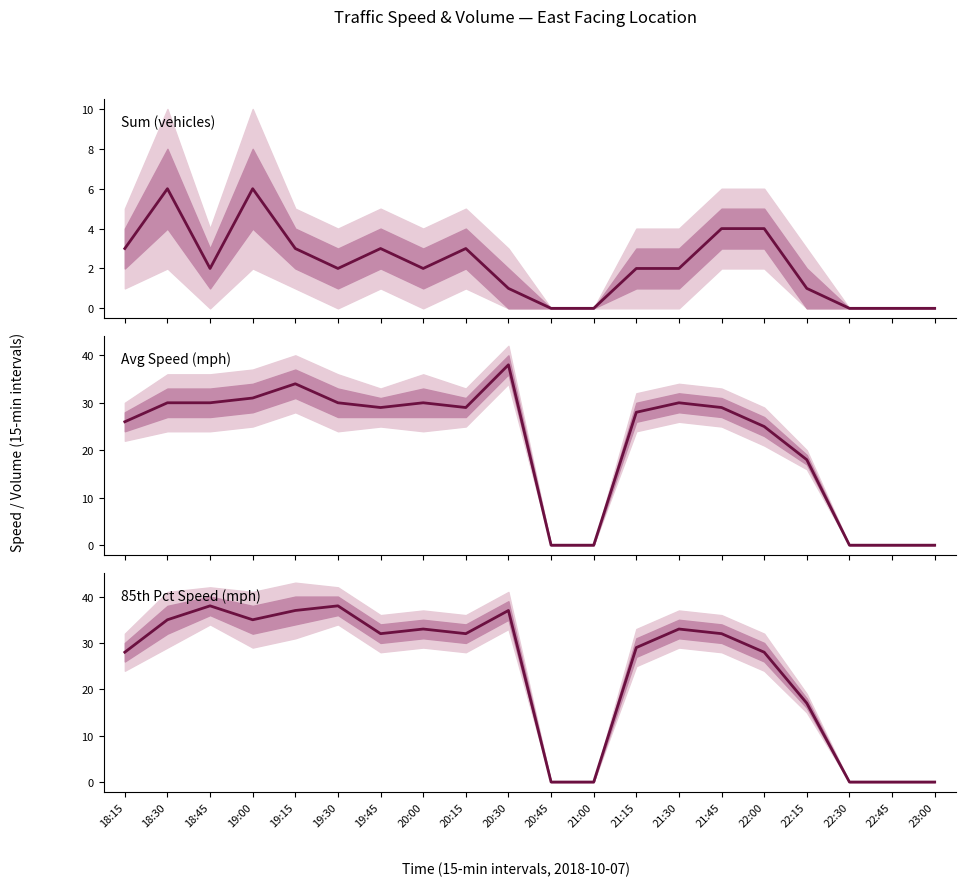

Which series has the largest range (max minus min)?

Avg Speed (mph)